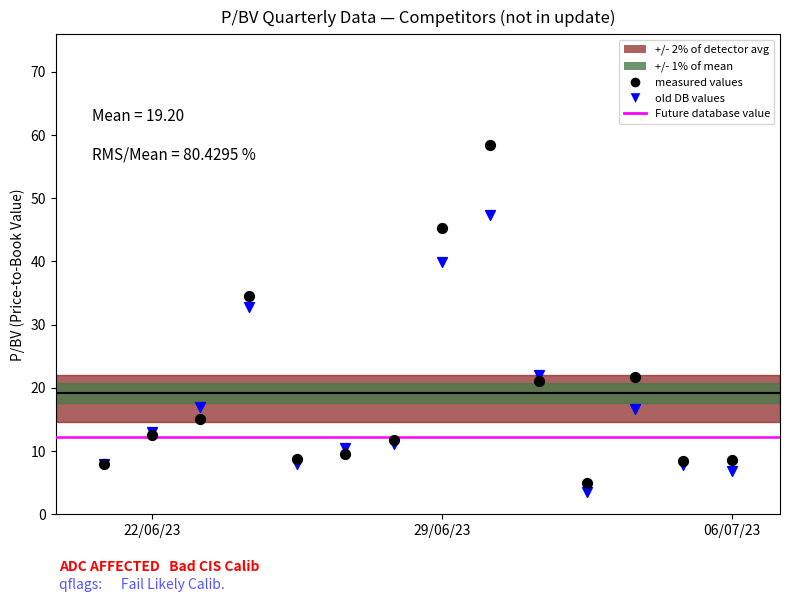

Which series contains the highest Y value?

measured values